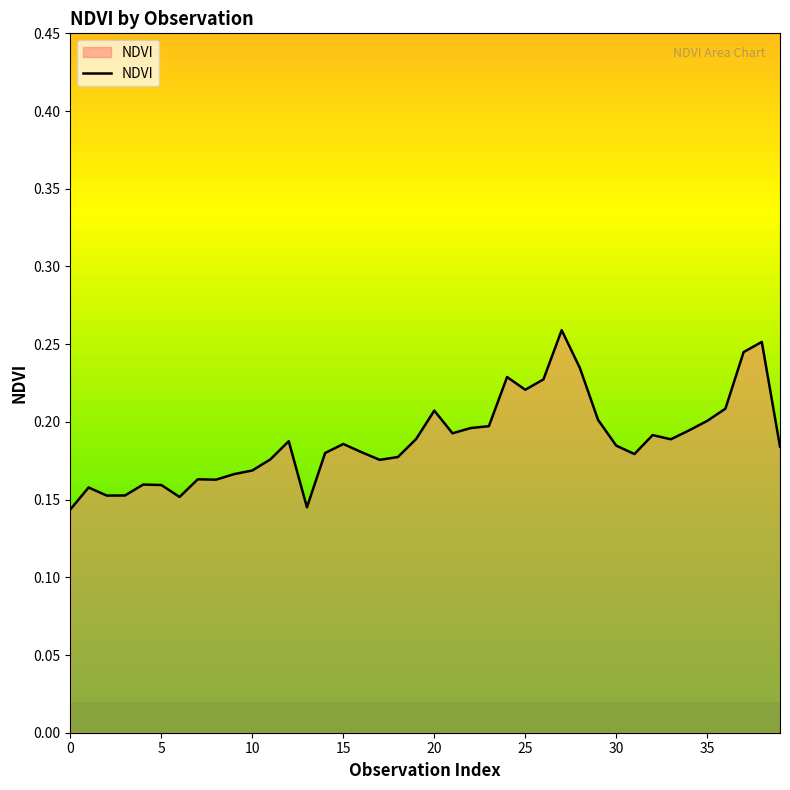

Does the chart display data point markers on the line(s)?

No